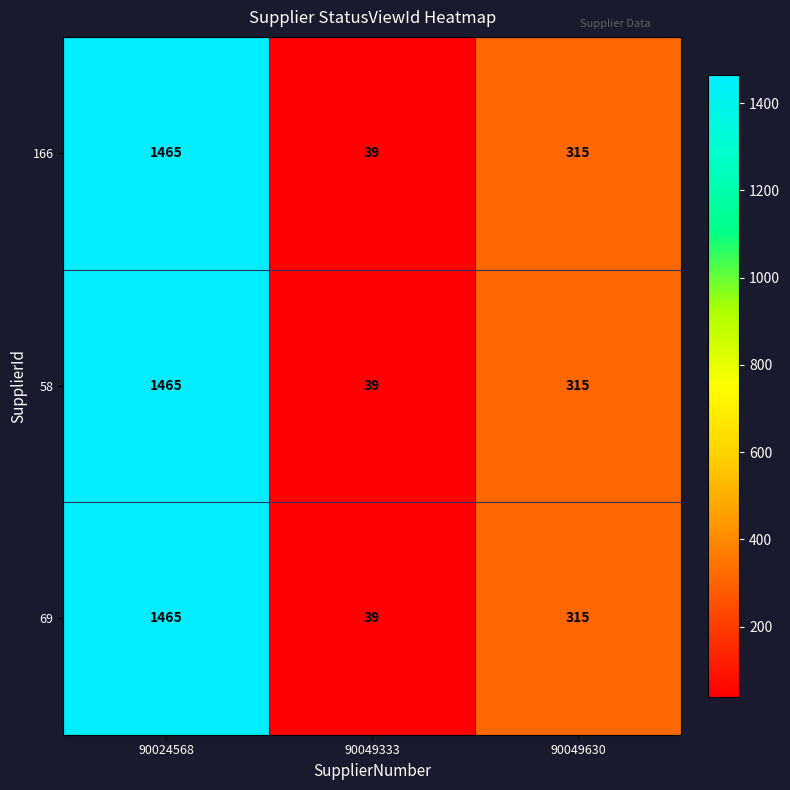

List the labels in order of 166 value, largest first.

90024568, 90049630, 90049333